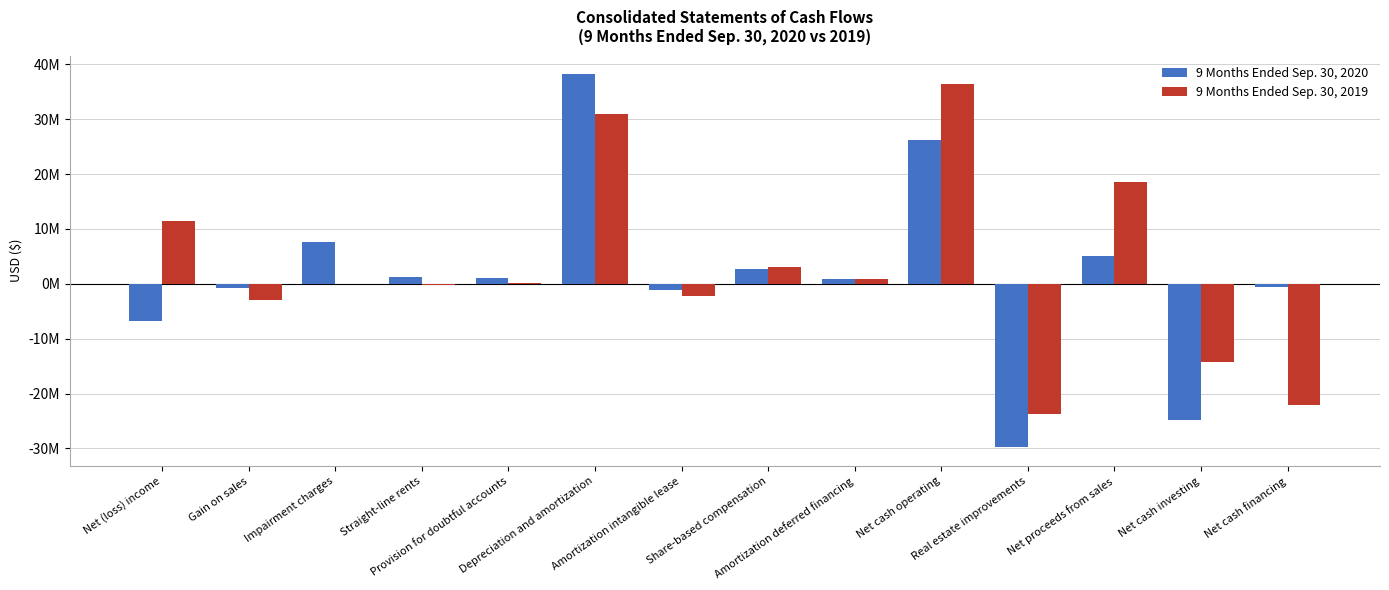

Reading left to right, extract all data points from this chart.

9 Months Ended Sep. 30, 2020: Net (loss) income=-6703000	Gain on sales=-679000	Impairment charges=7607000	Straight-line rents=1304000	Provision for doubtful accounts=1010000	Depreciation and amortization=38208000	Amortization intangible lease=-1065000	Share-based compensation=2753000	Amortization deferred financing=969000	Net cash operating=26169000	Real estate improvements=-29815000	Net proceeds from sales=5013000	Net cash investing=-24802000	Net cash financing=-546000
9 Months Ended Sep. 30, 2019: Net (loss) income=11480000	Gain on sales=-2942000	Impairment charges=0	Straight-line rents=-298000	Provision for doubtful accounts=233000	Depreciation and amortization=31022000	Amortization intangible lease=-2212000	Share-based compensation=3078000	Amortization deferred financing=967000	Net cash operating=36394000	Real estate improvements=-23816000	Net proceeds from sales=18651000	Net cash investing=-14248000	Net cash financing=-22140000